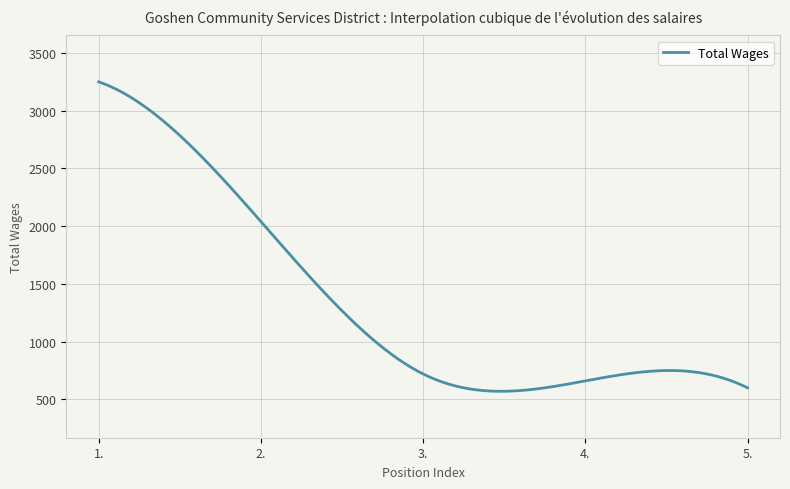

What is the difference between the maximum and minimum values?

2680.0